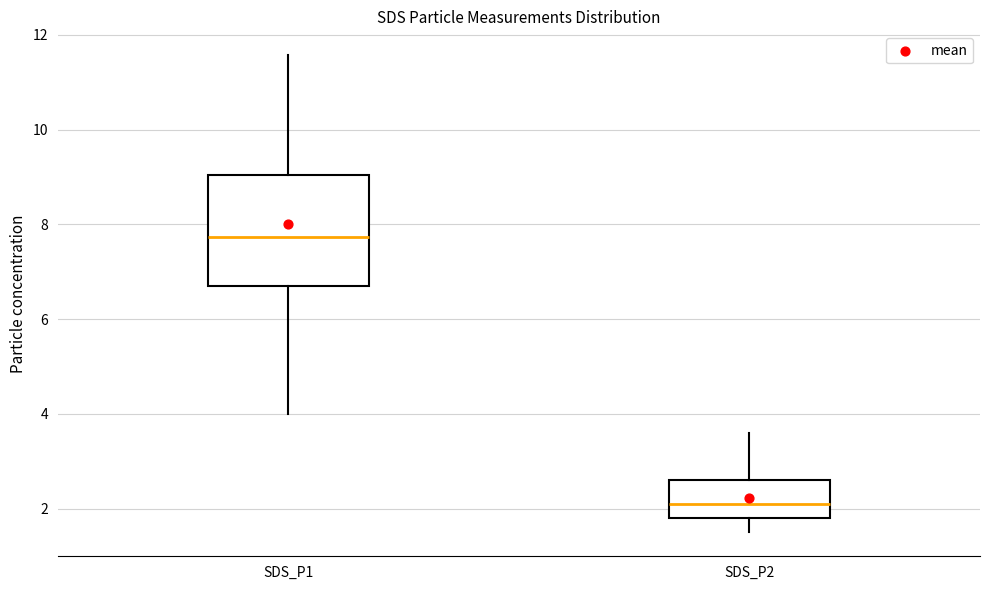

Reading left to right, transcribe this box plot: for each box, give where its median line is, the range the box spans, and where its two whiskers end, as read against the y-axis. The values are not printed on the chart, so give them approximately, as read against the axis.

SDS_P1: median 7.8, box 6.8 to 9.0, whiskers 4.0 to 11.6
SDS_P2: median 2.2, box 1.8 to 2.6, whiskers 1.6 to 3.6